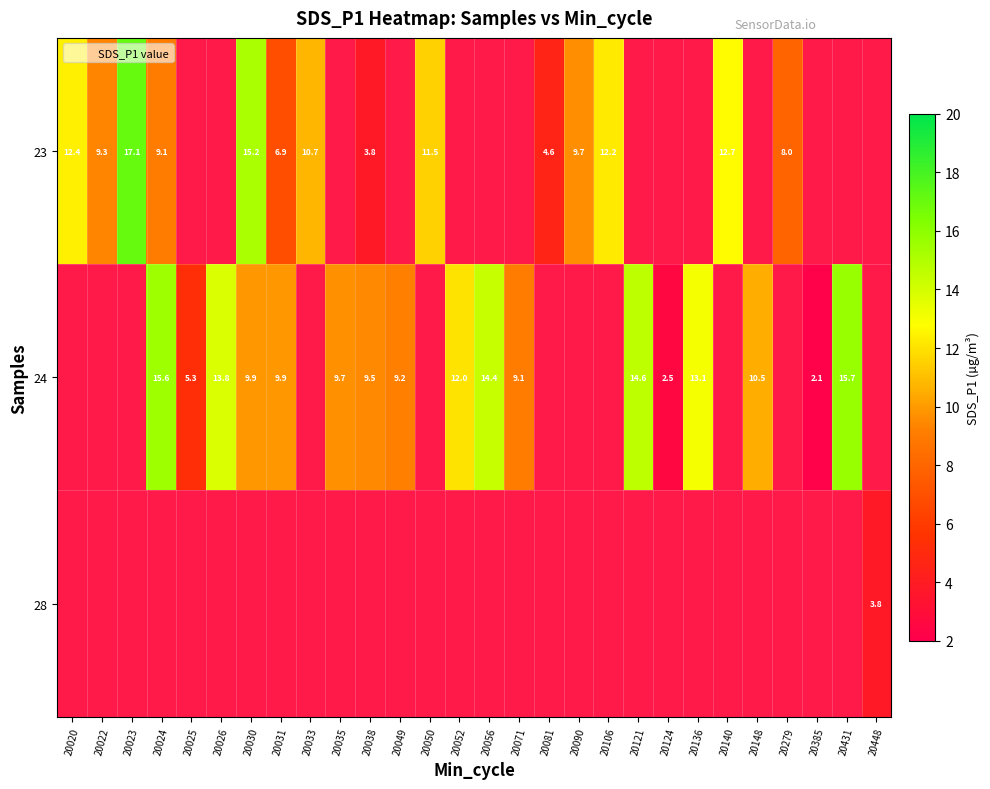

Count the number of categories in the chart.

28